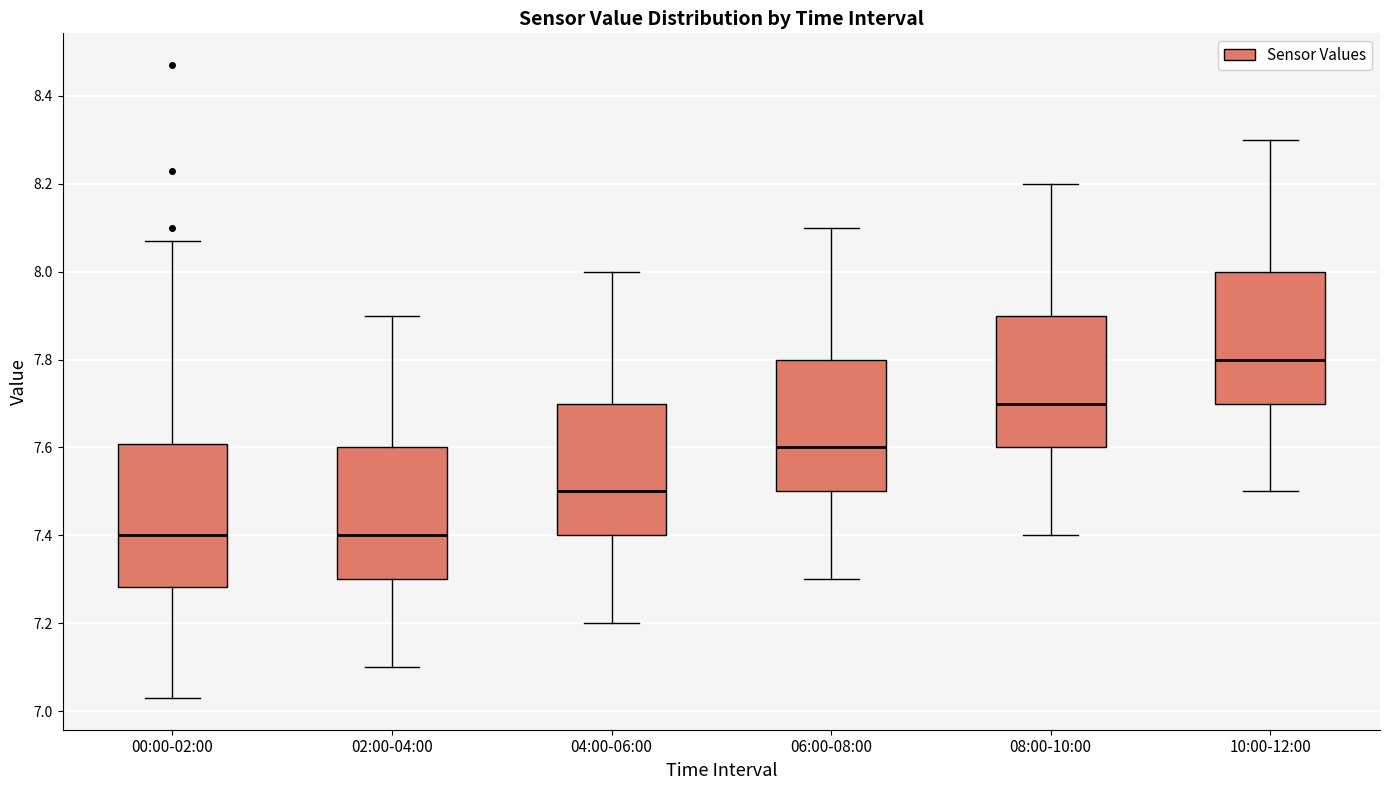

Reading left to right, transcribe this box plot: for each box, give where its median line is, the range the box spans, and where its two whiskers end, as read against the y-axis. The values are not printed on the chart, so give them approximately, as read against the axis.

00:00-02:00: median 7.40, box 7.28 to 7.60, whiskers 7.04 to 8.08
02:00-04:00: median 7.40, box 7.30 to 7.60, whiskers 7.10 to 7.90
04:00-06:00: median 7.50, box 7.40 to 7.70, whiskers 7.20 to 8.00
06:00-08:00: median 7.60, box 7.50 to 7.80, whiskers 7.30 to 8.10
08:00-10:00: median 7.70, box 7.60 to 7.90, whiskers 7.40 to 8.20
10:00-12:00: median 7.80, box 7.70 to 8.00, whiskers 7.50 to 8.30